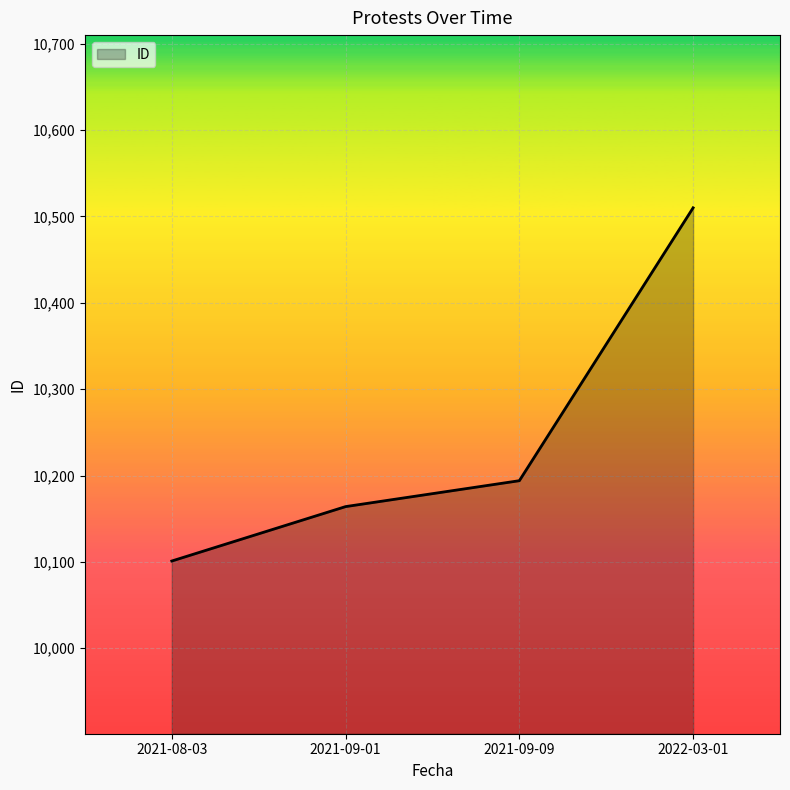

What position from the right is 2022-03-01?

1